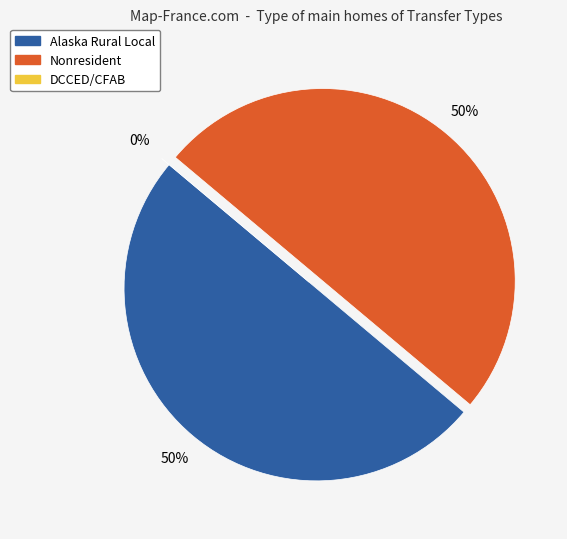

Which category has the biggest portion of the pie?

Alaska Rural Local